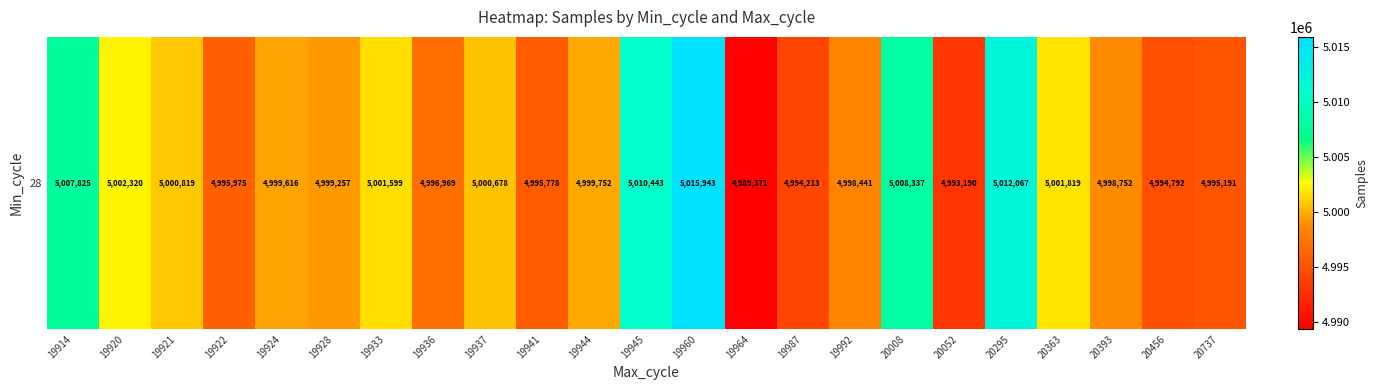

Rank the categories by value from highest to lowest.

19960, 20295, 19945, 20008, 19914, 19920, 20363, 19933, 19921, 19937, 19944, 19924, 19928, 20393, 19992, 19936, 19922, 19941, 20737, 20456, 19987, 20052, 19964